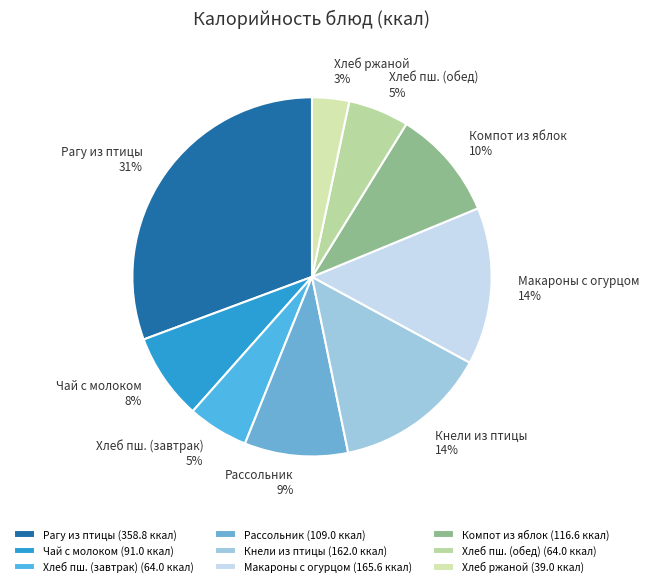

How many segments does this pie chart have?

9